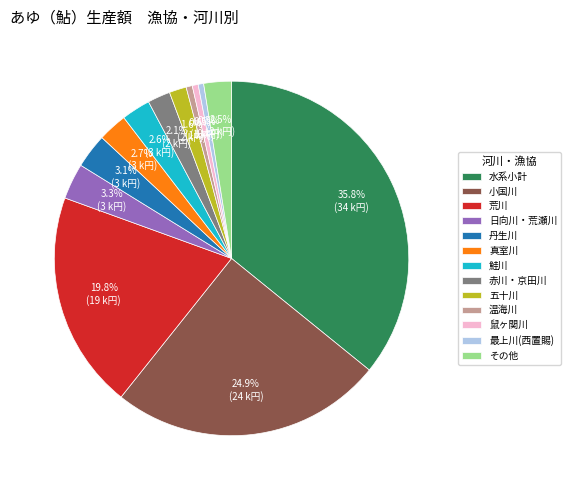

Which has a higher value, 小国川 or 最上川(西置賜)?

小国川